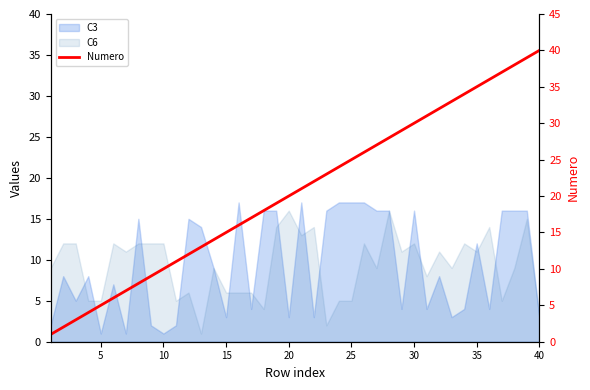

Is it true that the value at 12 is 18?

False